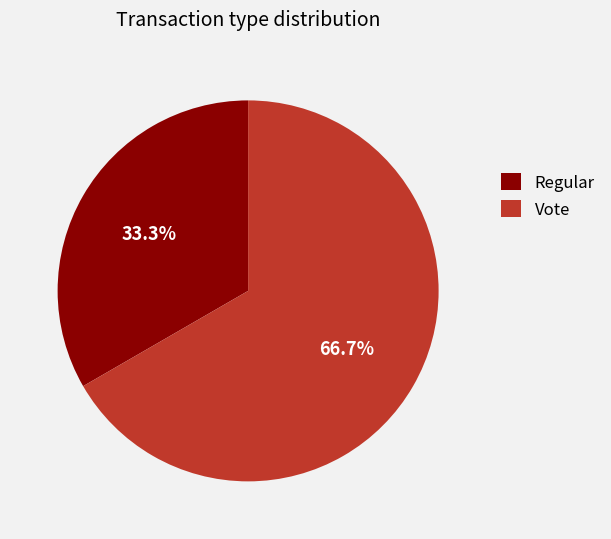

How many segments does this pie chart have?

2